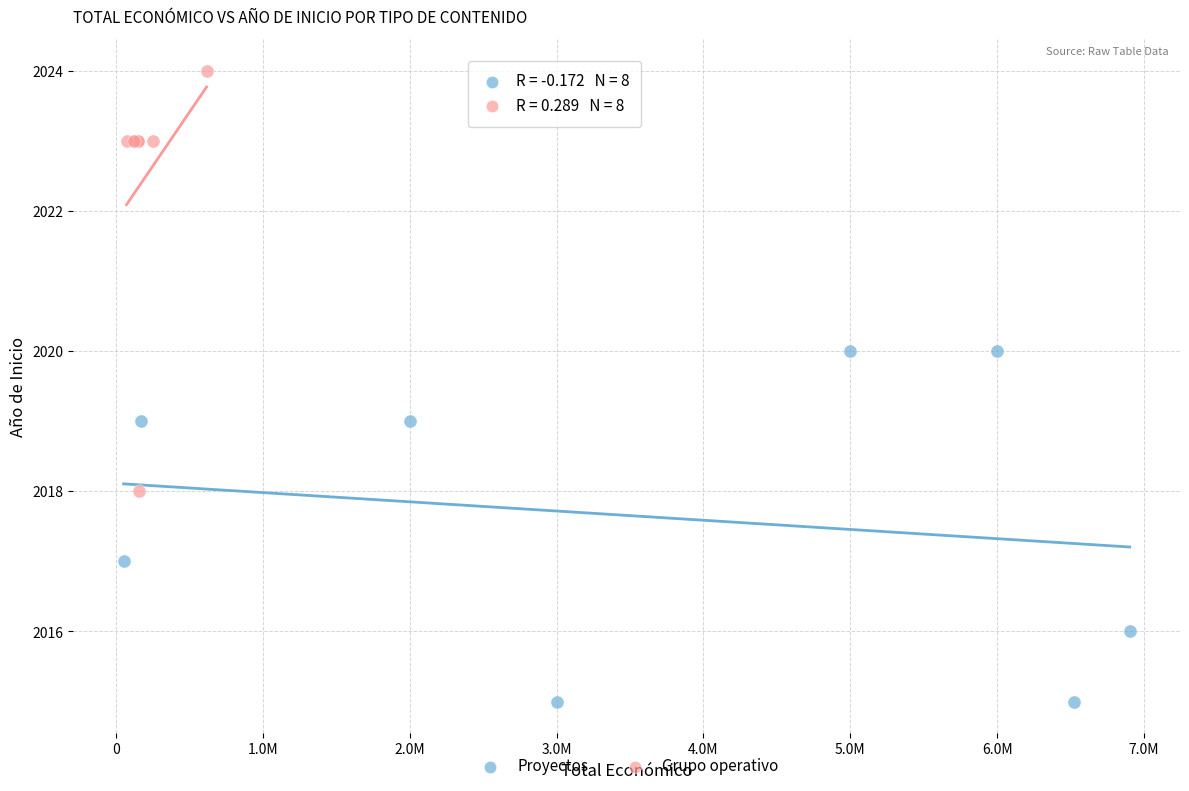

Which series contains the highest Y value?

Grupo operativo